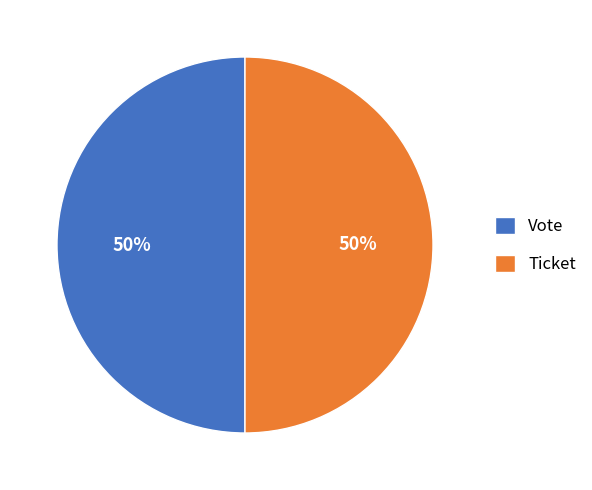

What is the ratio of the value at Vote to the value at Ticket?

1.0